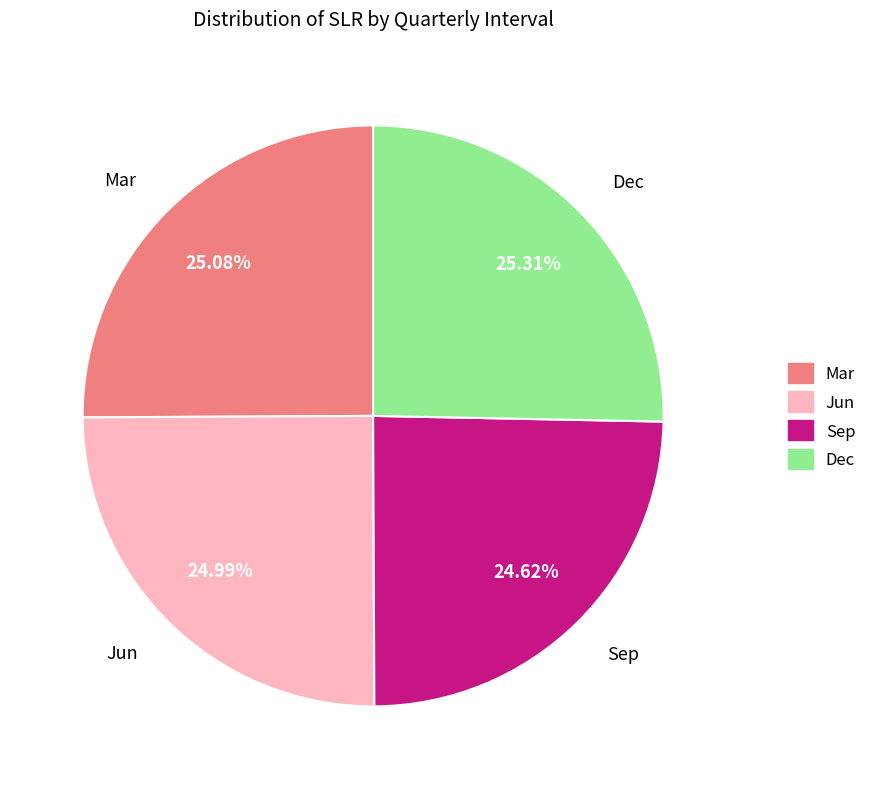

To the nearest percent, what portion does Dec represent?

25%